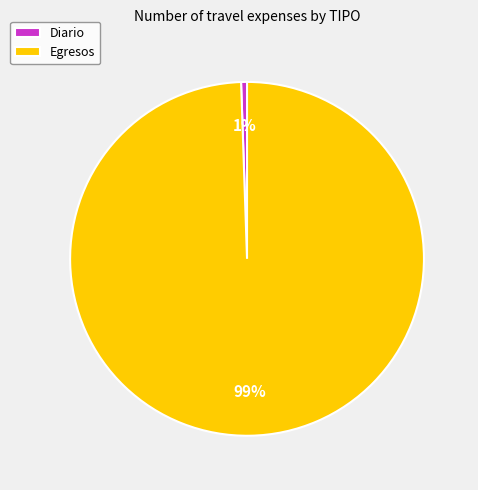

Which has a higher value, Diario or Egresos?

Egresos